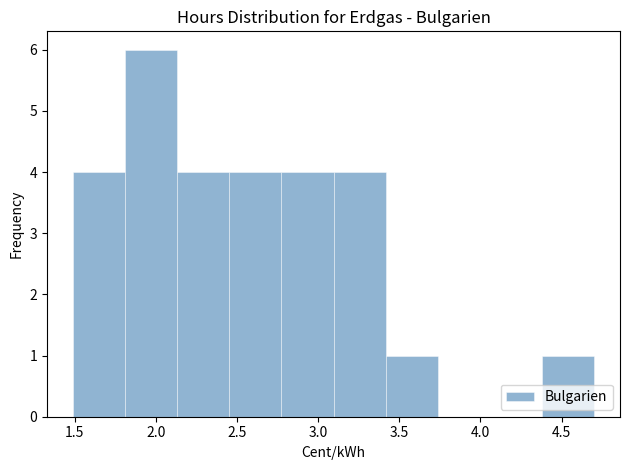

Reading left to right, transcribe this chart: for each bar, give the range it covers on the x-axis and its height. Neither the bar edges nor the heights are printed on the chart, so give them approximately, as read against the axes.

1.50 to 1.80: 4
1.80 to 2.15: 6
2.15 to 2.45: 4
2.45 to 2.75: 4
2.75 to 3.10: 4
3.10 to 3.40: 4
3.40 to 3.75: 1
3.75 to 4.05: 0
4.05 to 4.40: 0
4.40 to 4.70: 1